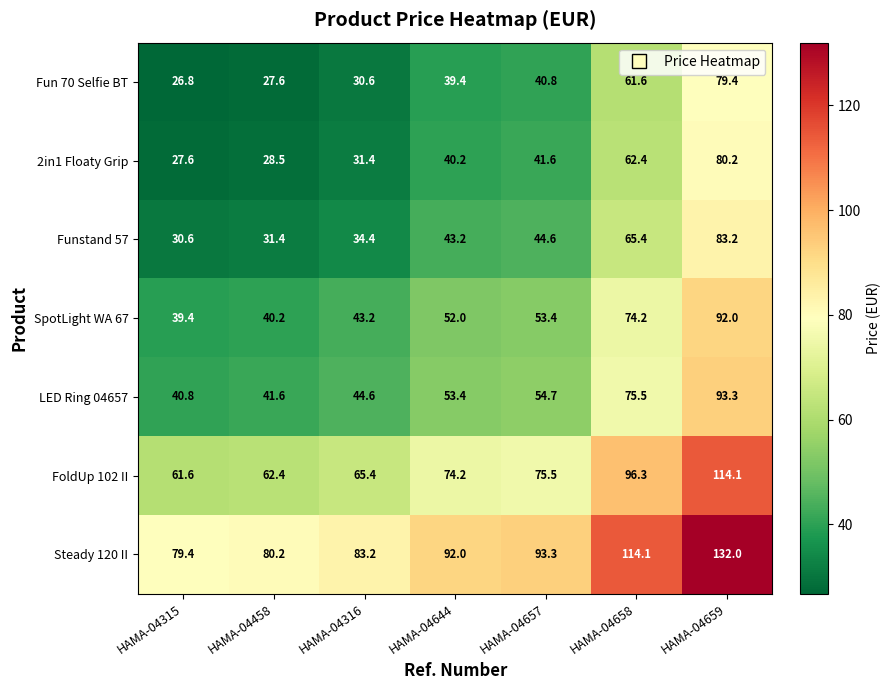

Which category has the lowest value across all series?

HAMA-04315